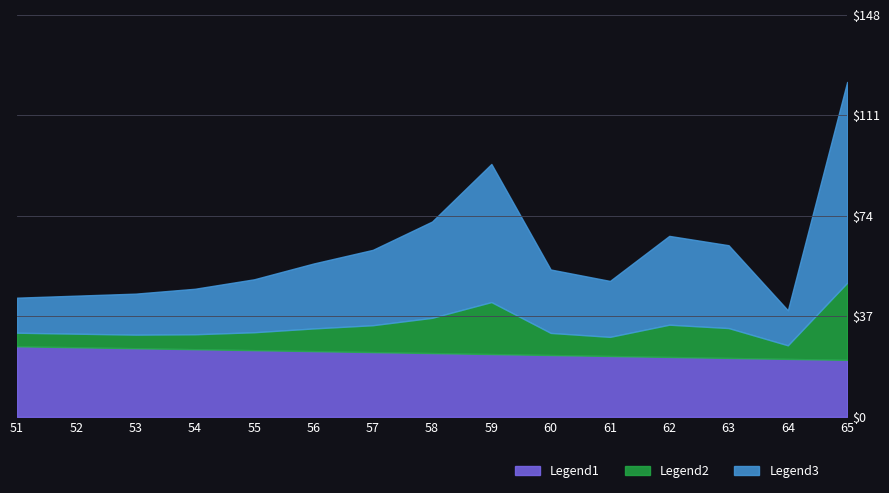

True or false: DATA_TYPE_val and UNIT_MULT cross at least once.

False